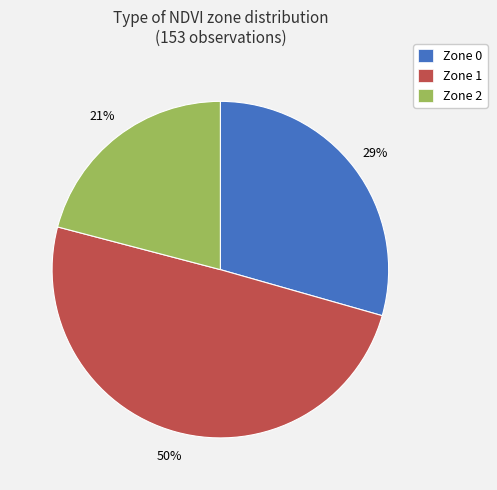

The Zone 2 slice represents 21% of the pie. True or false?

True